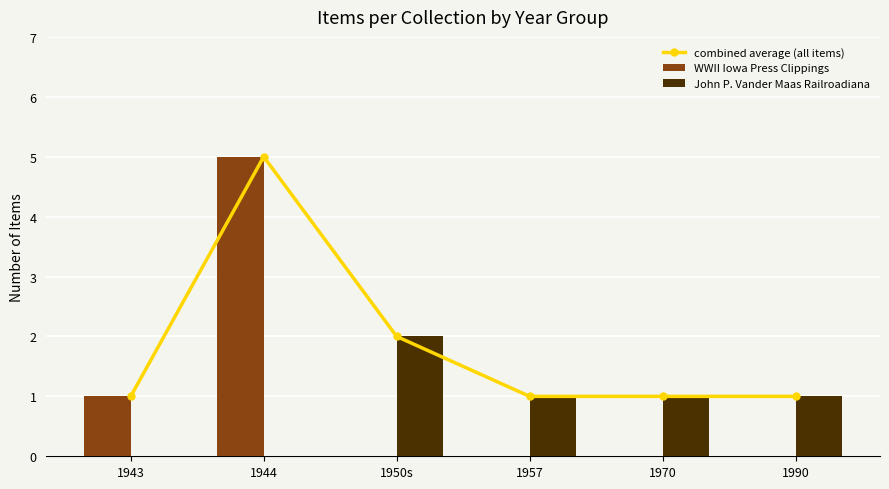

What is the label of the 4th bar from the right?

1950s